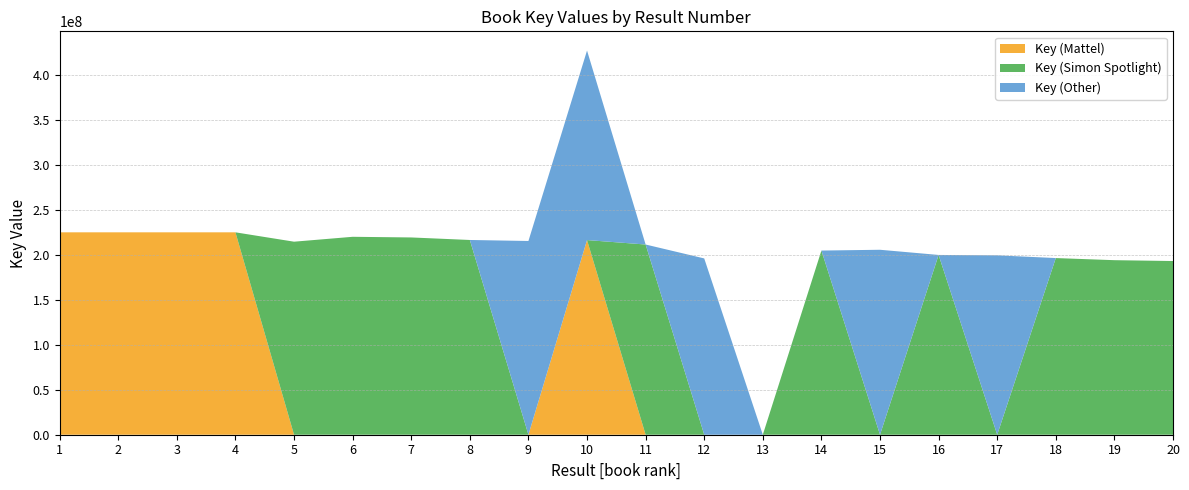

Reading left to right, extract all data points from this chart.

Key (Mattel): 1=224965126	2=224966238	3=224964839	4=224965790	5=0	6=0	7=0	8=0	9=0	10=216354707	11=0	12=0	13=0	14=0	15=0	16=0	17=0	18=0	19=0	20=0
Key (Simon Spotlight): 1=0	2=0	3=0	4=0	5=214556406	6=219993873	7=219268677	8=216460842	9=0	10=0	11=211414901	12=0	13=0	14=204701116	15=0	16=199822718	17=0	18=196354667	19=194002080	20=193062329
Key (Other): 1=0	2=0	3=0	4=0	5=0	6=0	7=0	8=0	9=215335781	10=210664848	11=0	12=195953934	13=0	14=0	15=205581757	16=0	17=199398787	18=0	19=0	20=0